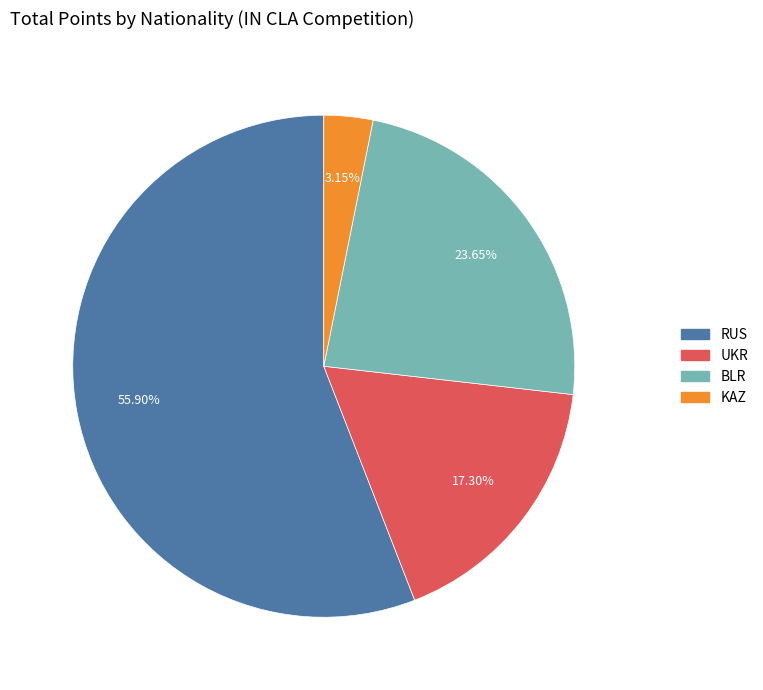

Count the number of slices in the pie.

4